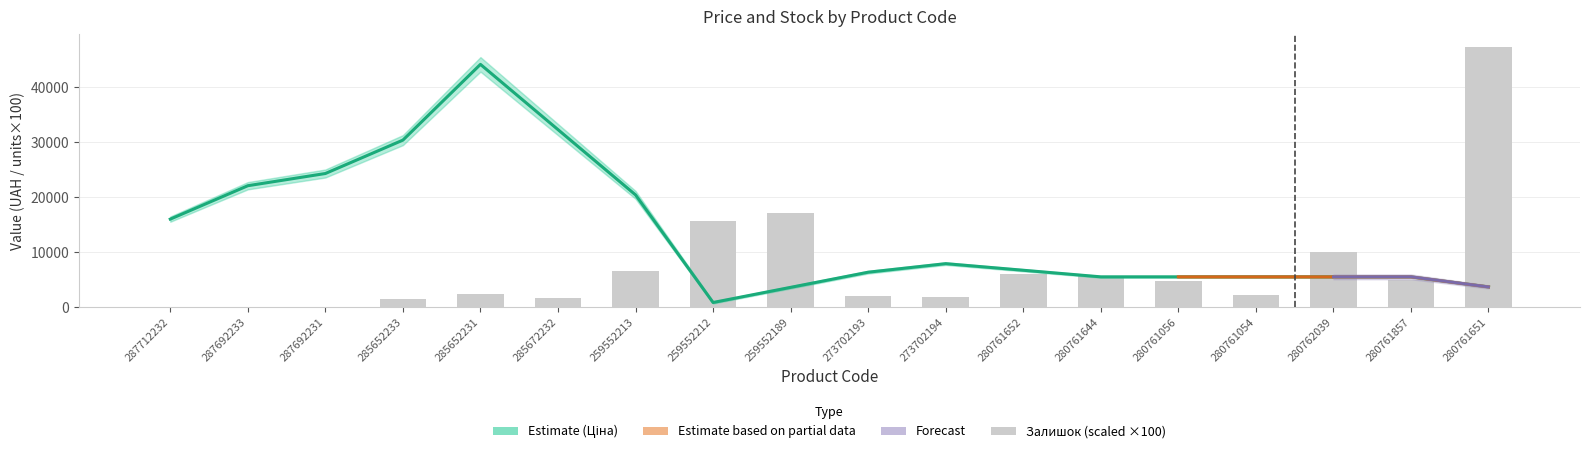

What is the label of the 7th bar from the left?

259552213